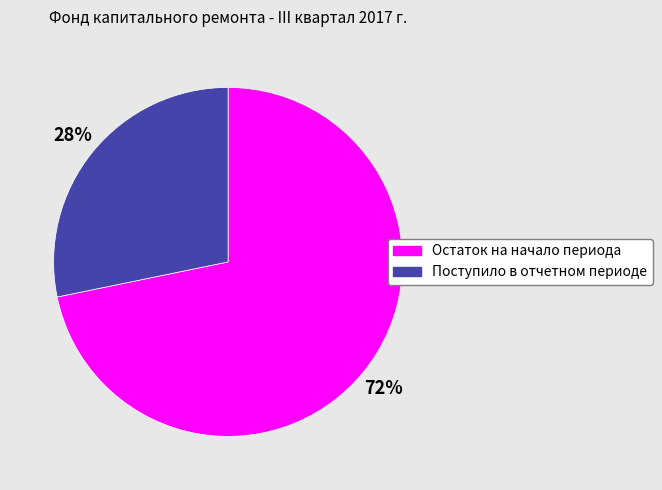

Which category accounts for the majority?

Остаток на начало периода